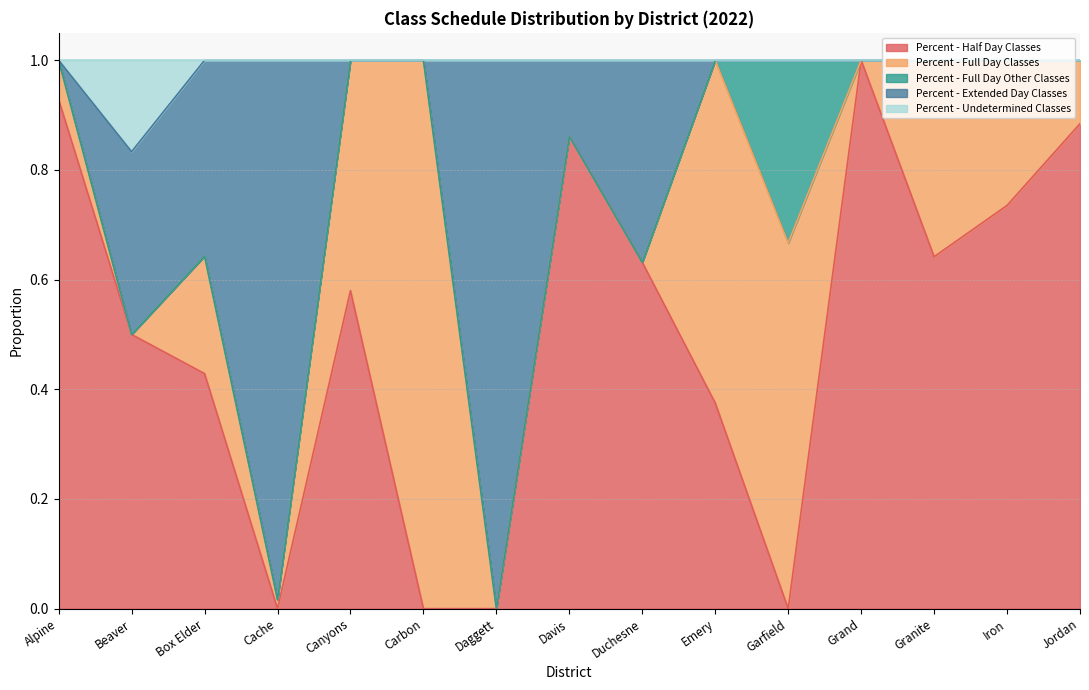

What is the spread (max minus min) of values at Carbon?

1.0